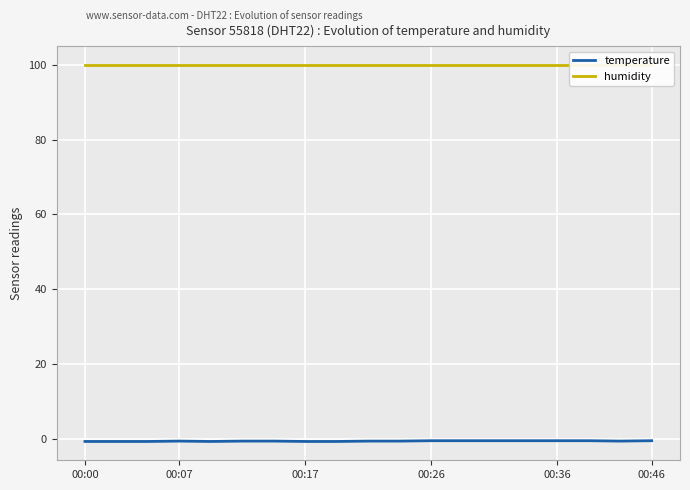

What position from the left is 17?

18